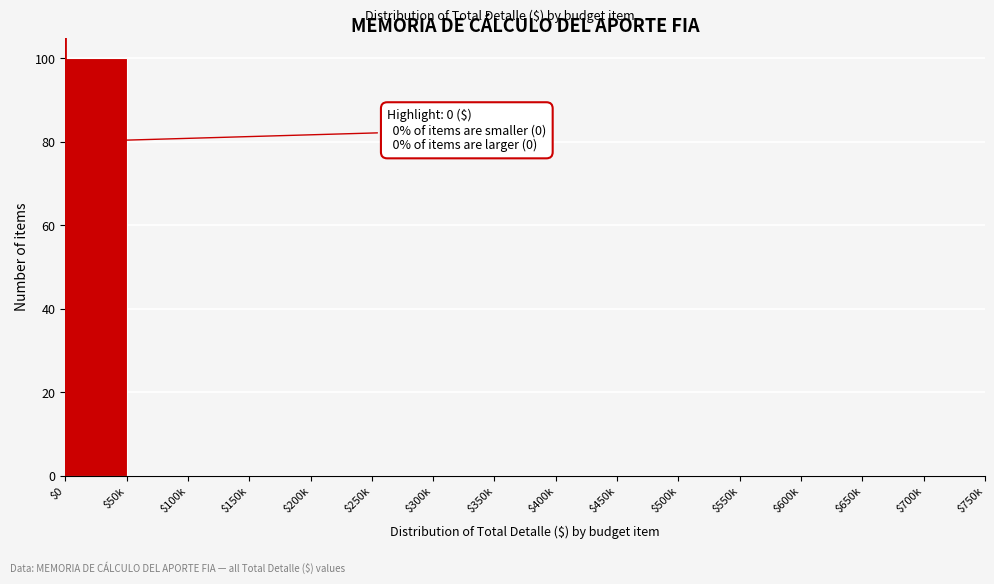

What is the maximum value shown in the chart?

100